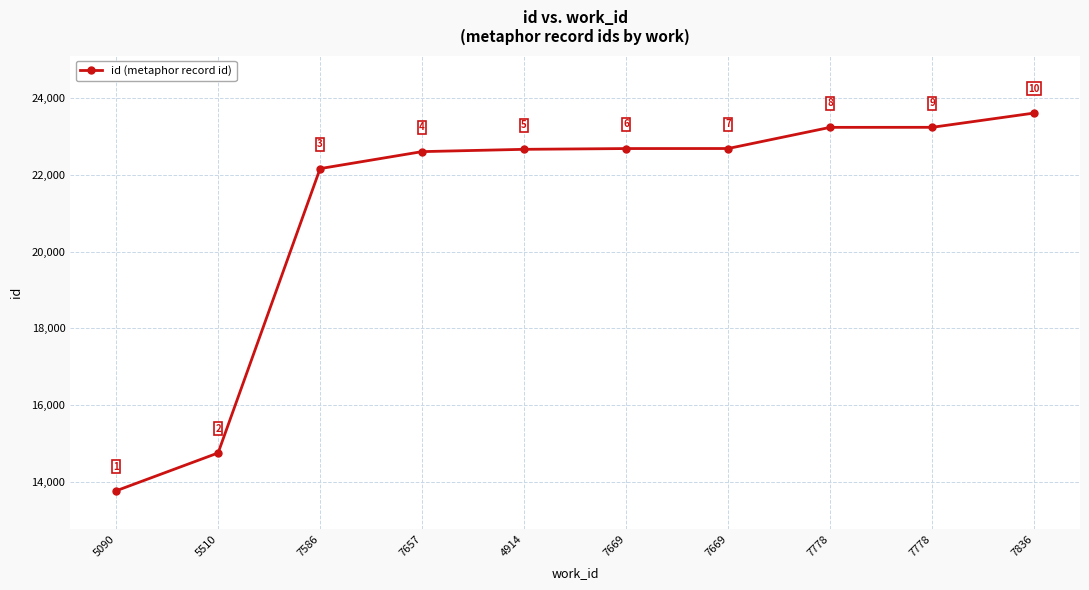

What is the value of the 1st point from the left?

13759